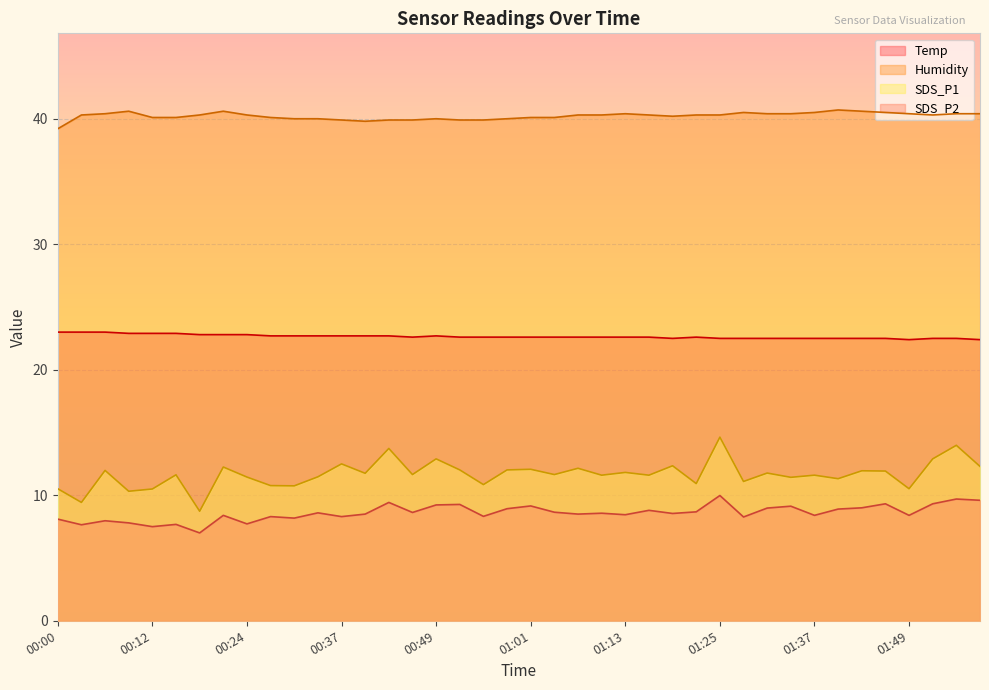

What is the average value of the Temp series?

22.6